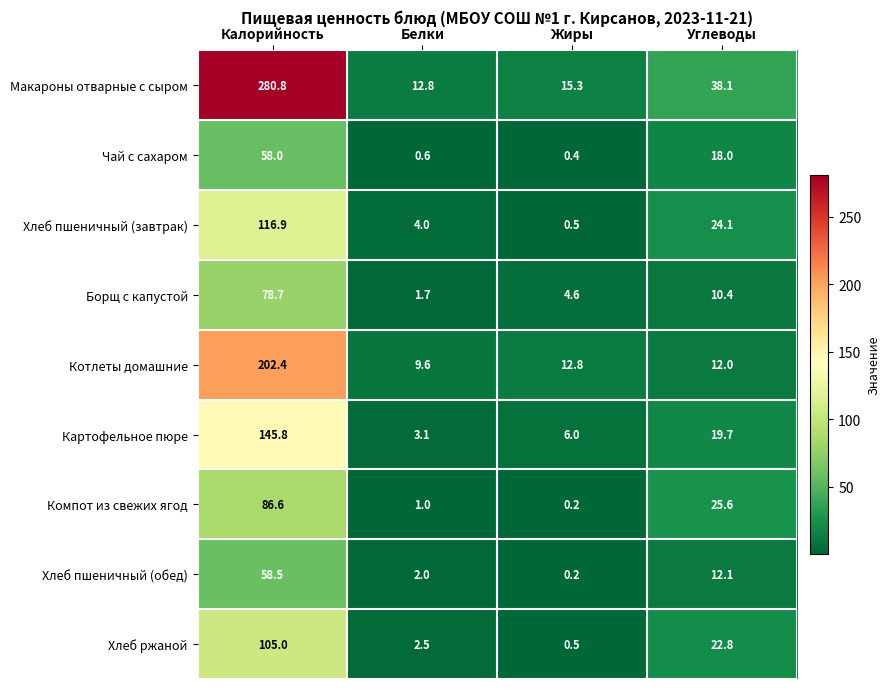

What is the average value of the Хлеб ржаной series?

32.7